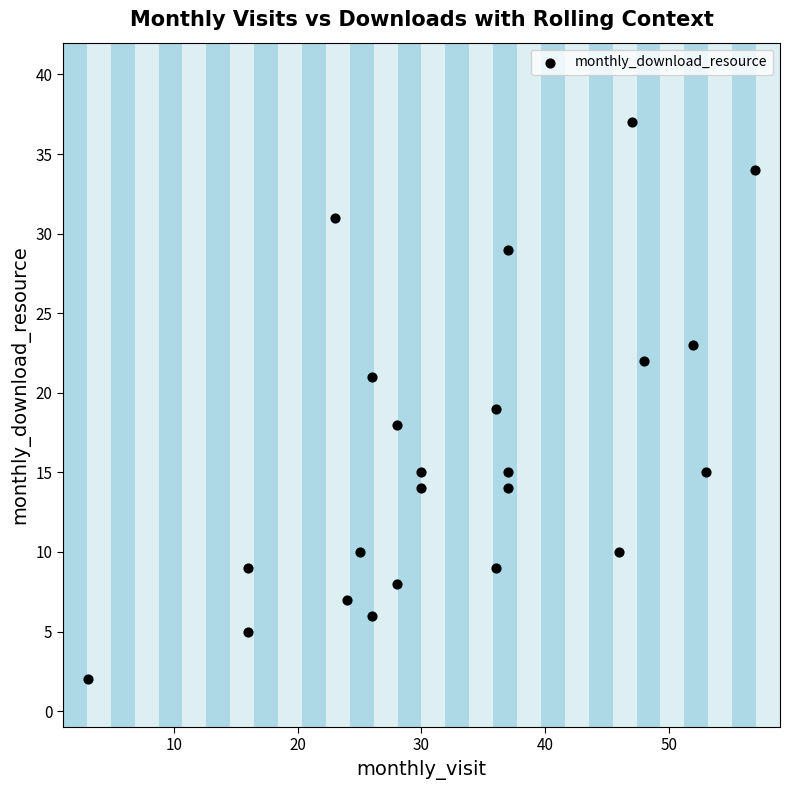

What is the range of X values (max minus min)?

54